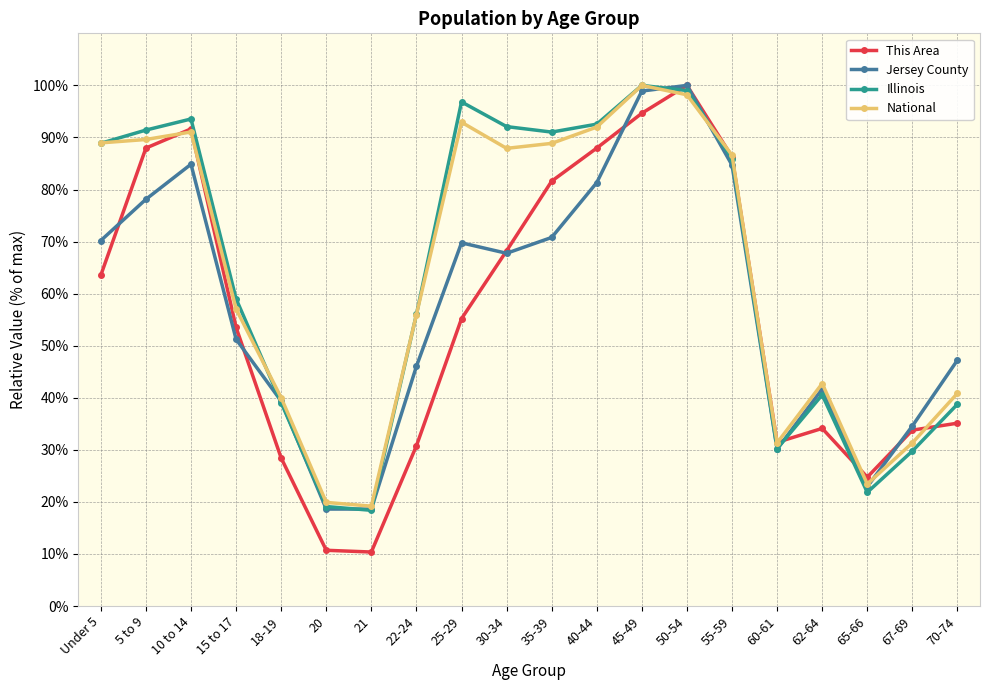

At how many categories does at least one series exceed 73?

10